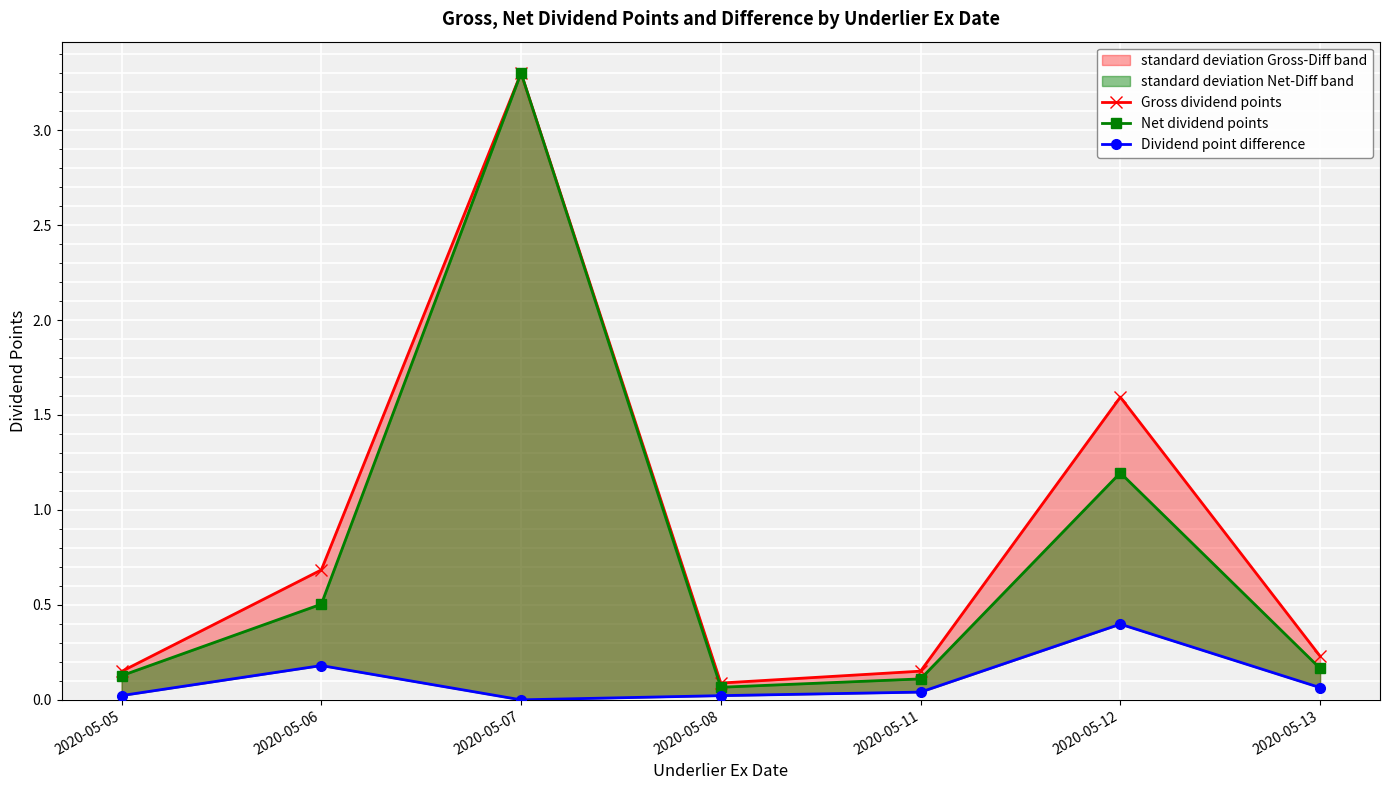

How many interior local valleys does the Gross dividend points series have?

1